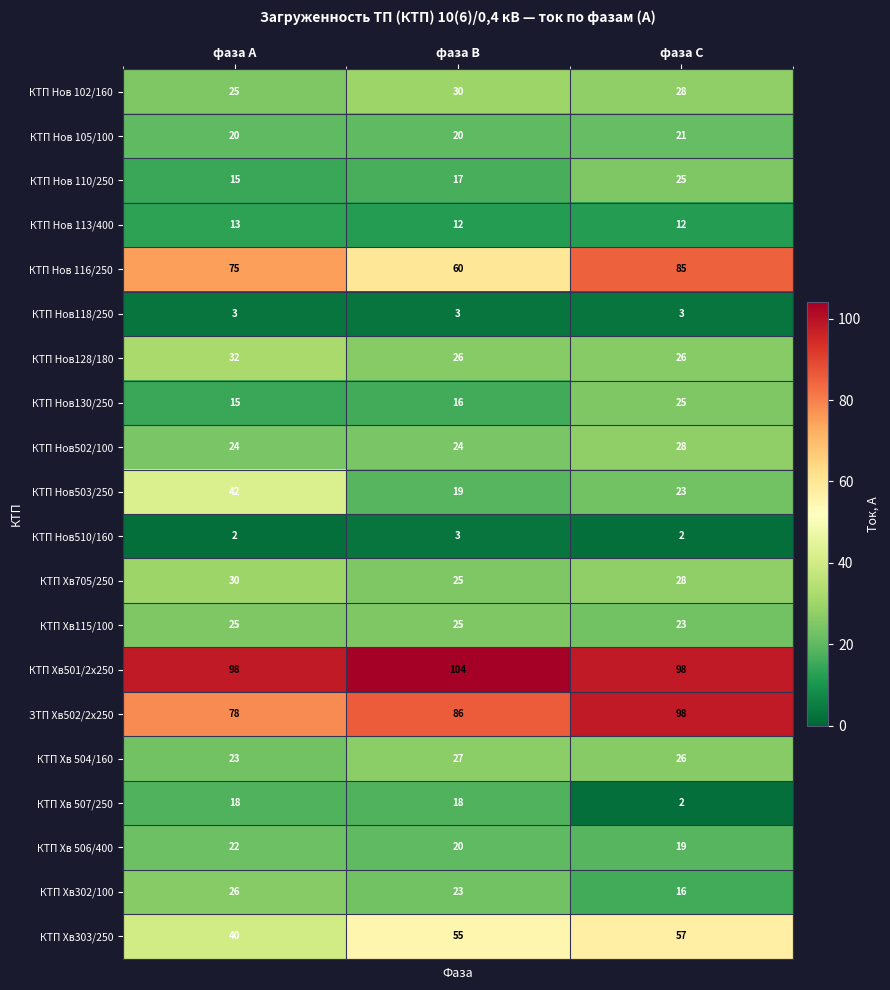

Which series has the largest range (max minus min)?

КТП Нов 116/250